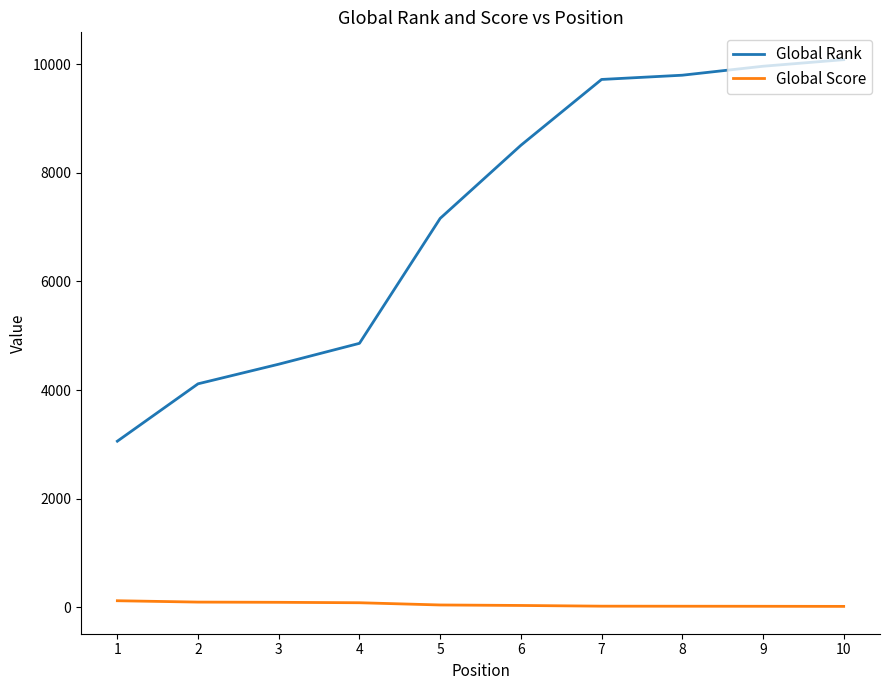

List the series in order of their overall mean, lowest first.

Global Score, Global Rank